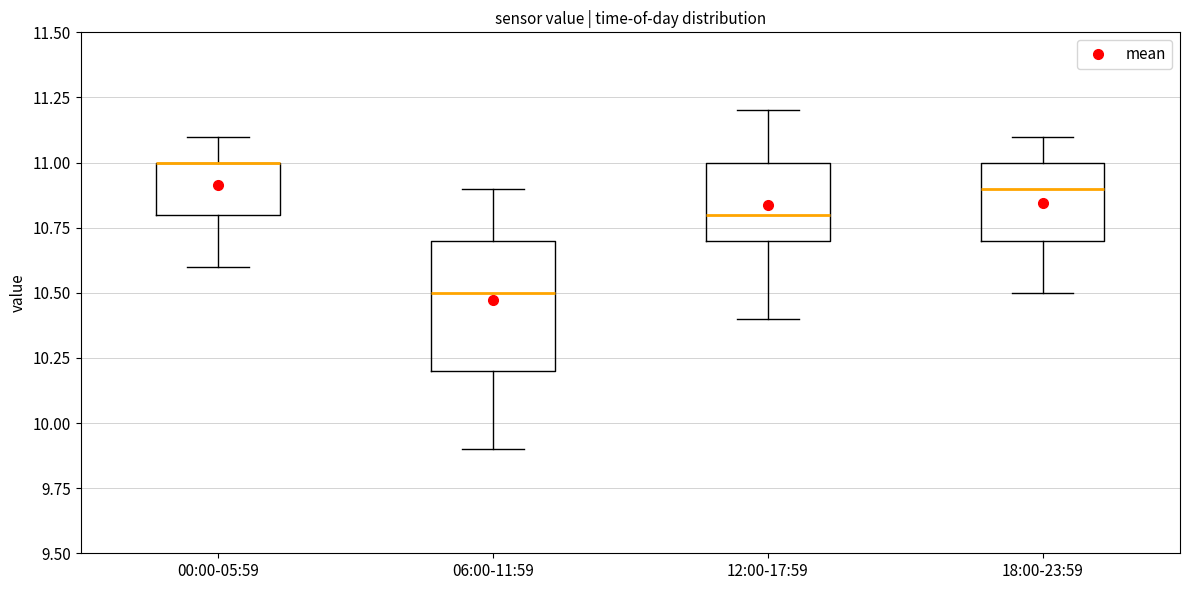

Reading left to right, transcribe this box plot: for each box, give where its median line is, the range the box spans, and where its two whiskers end, as read against the y-axis. The values are not printed on the chart, so give them approximately, as read against the axis.

00:00-05:59: median 11.0 (drawn on the box's upper edge), box 10.8 to 11.0, whiskers 10.6 to 11.1
06:00-11:59: median 10.5, box 10.2 to 10.7, whiskers 9.9 to 10.9
12:00-17:59: median 10.8, box 10.7 to 11.0, whiskers 10.4 to 11.2
18:00-23:59: median 10.9, box 10.7 to 11.0, whiskers 10.5 to 11.1